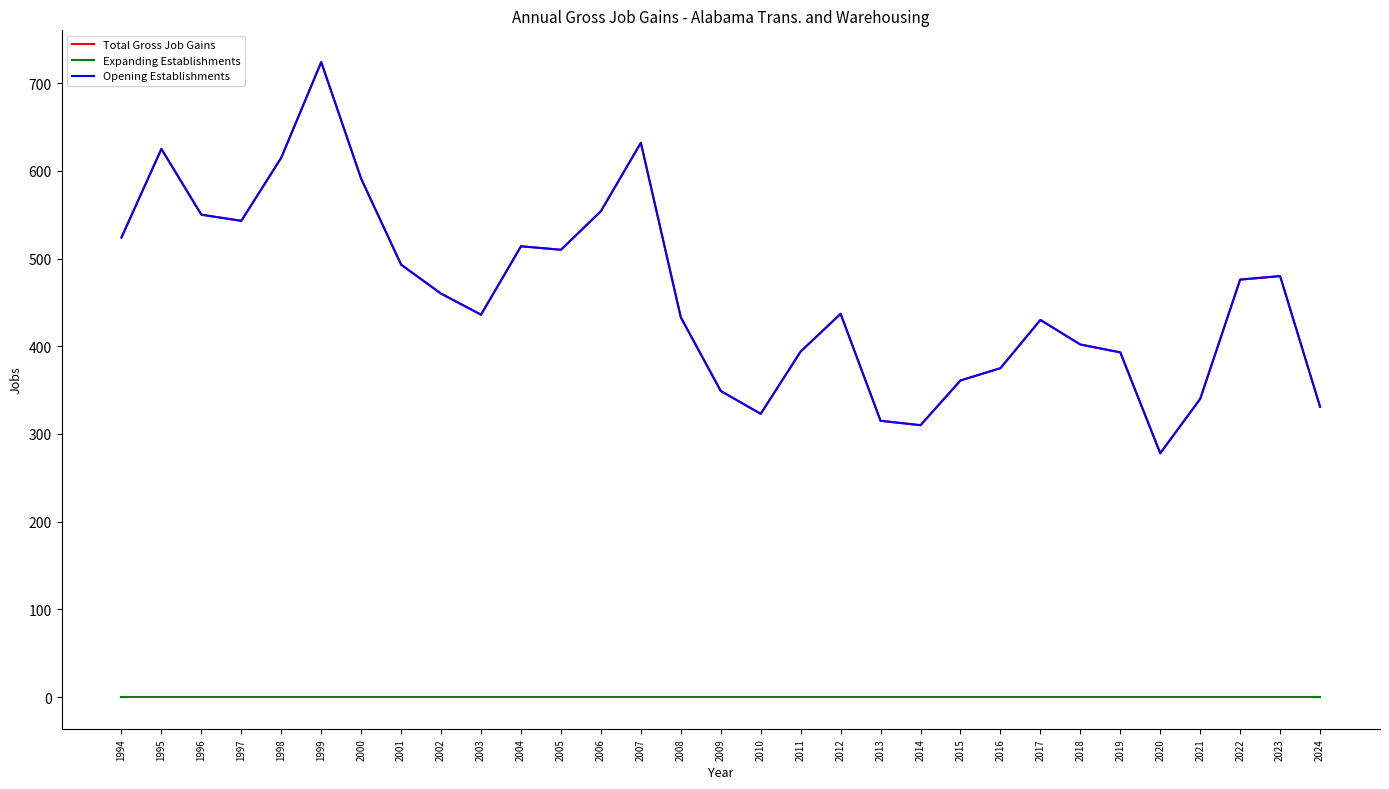

Does the chart display data point markers on the line(s)?

No